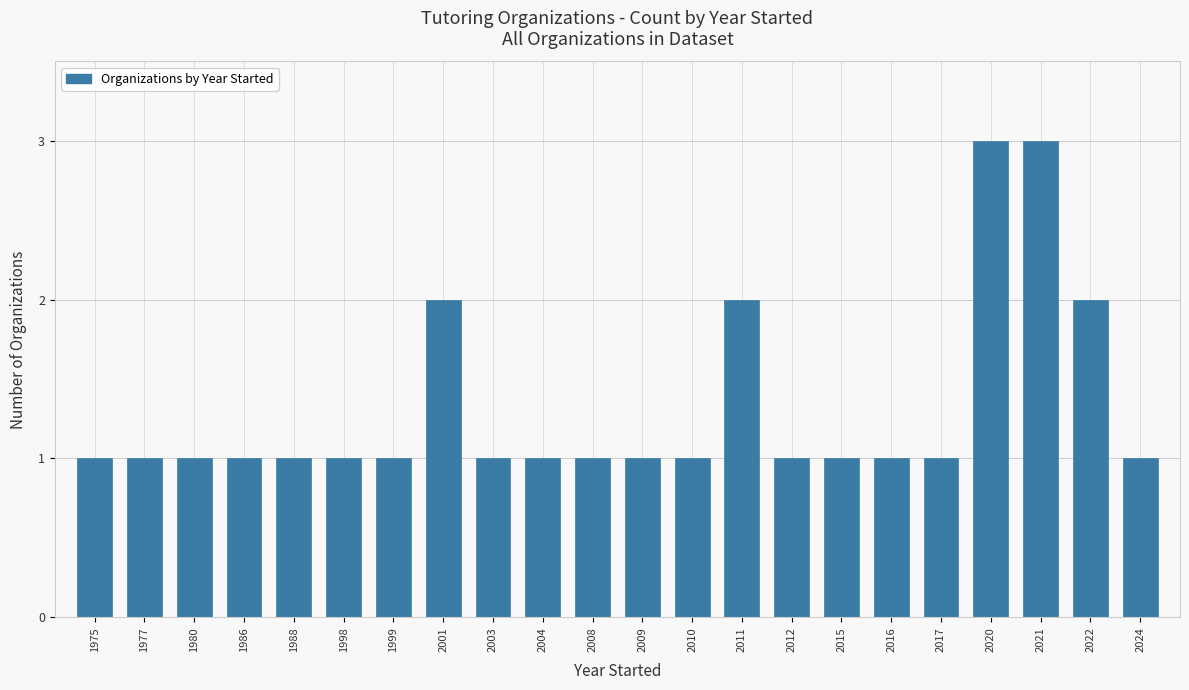

What is the maximum value shown in the chart?

3